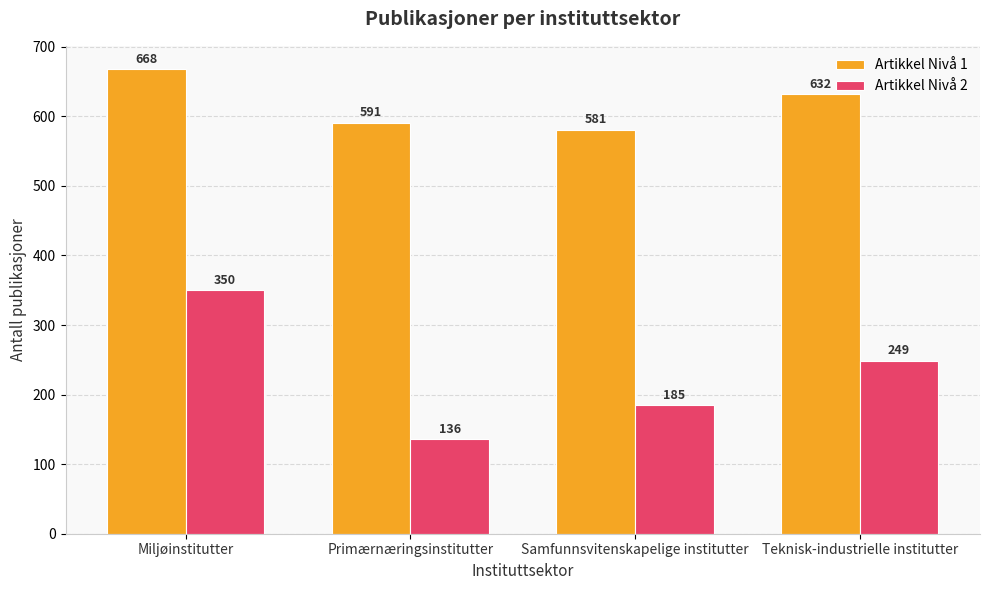

At which label is Artikkel Nivå 1 closest to 624?

Teknisk-industrielle institutter